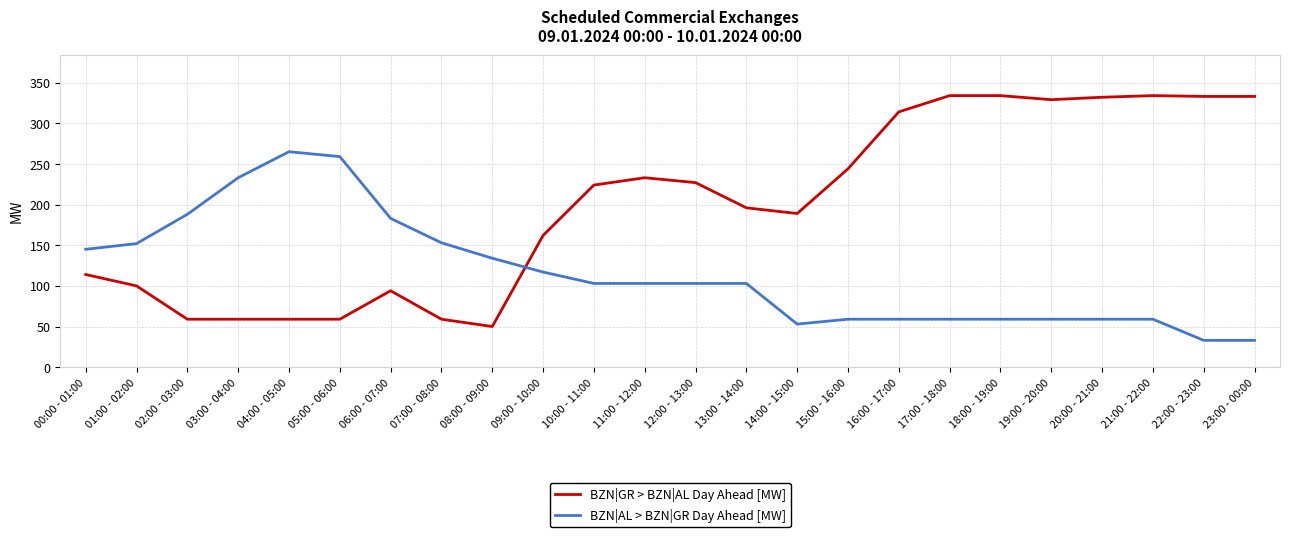

Which series has the largest total across all categories?

BZN|GR > BZN|AL Day Ahead [MW]